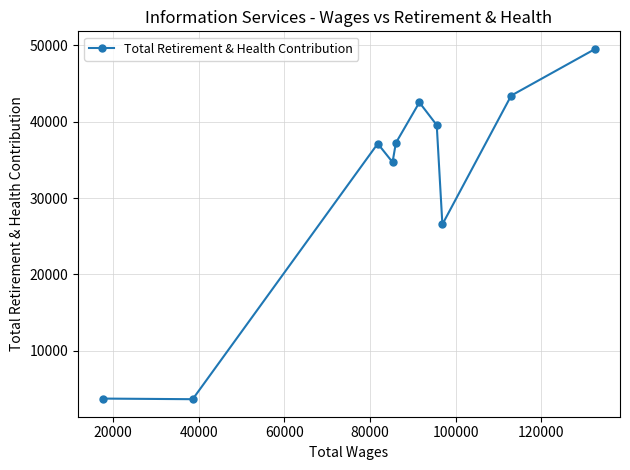

What is the greatest value displayed?

49532